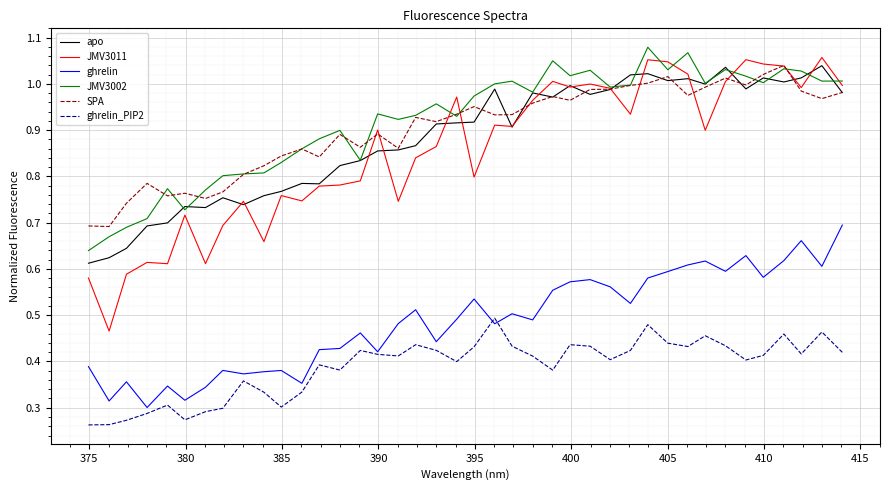

Which series has the largest range (max minus min)?

JMV3011